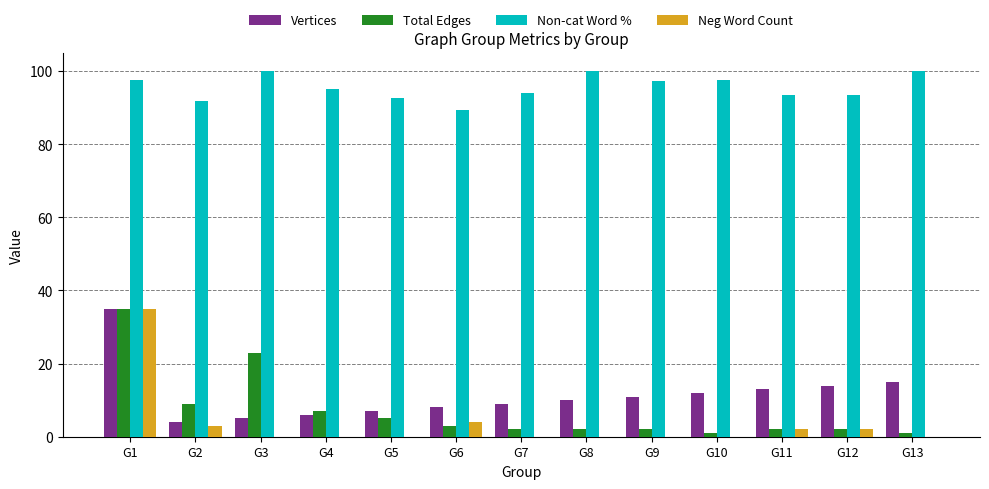

Is the value of Total Edges at G6 greater than the value of Non-cat Word % at G11?

No